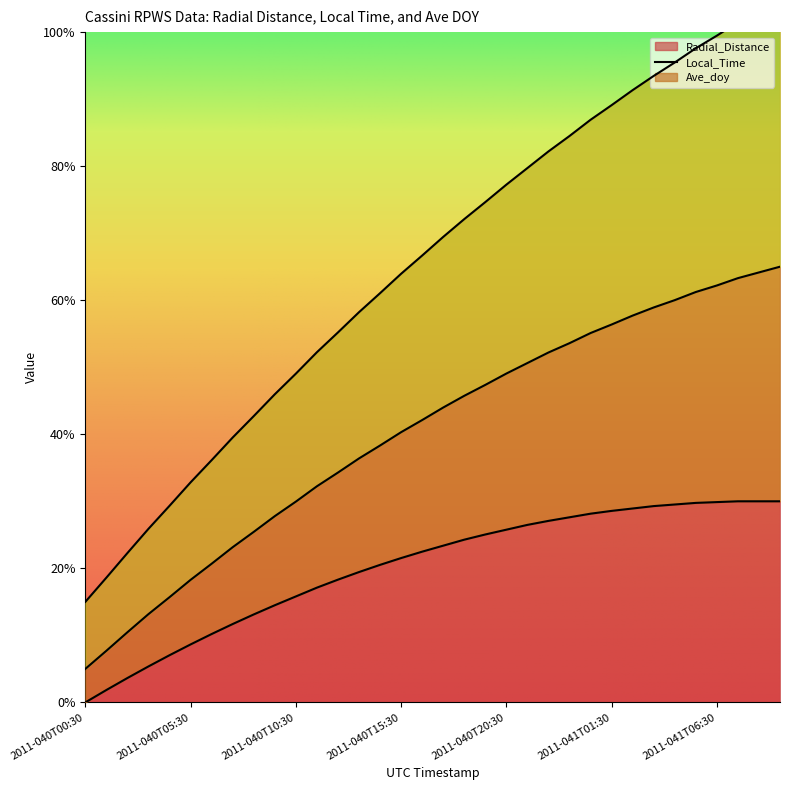

True or false: Radial_Distance and Local_Time cross at least once.

False